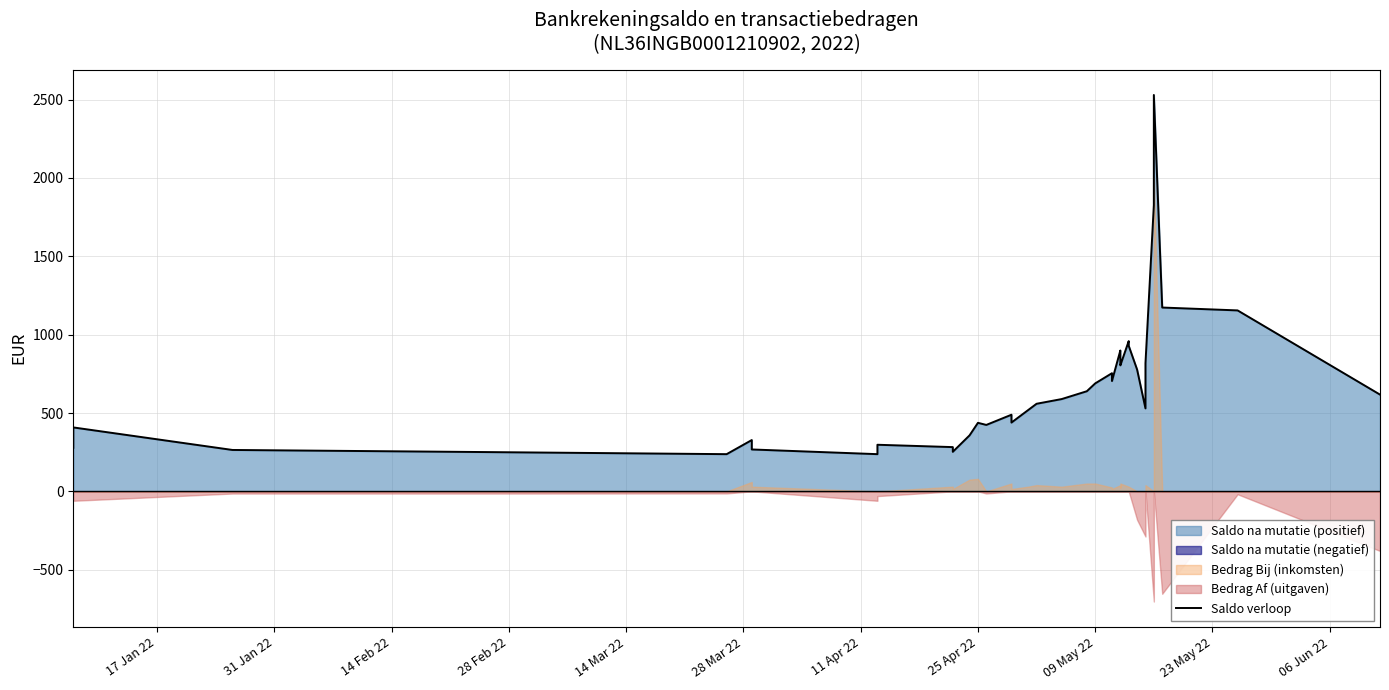

Does the chart have visible grid lines?

Yes